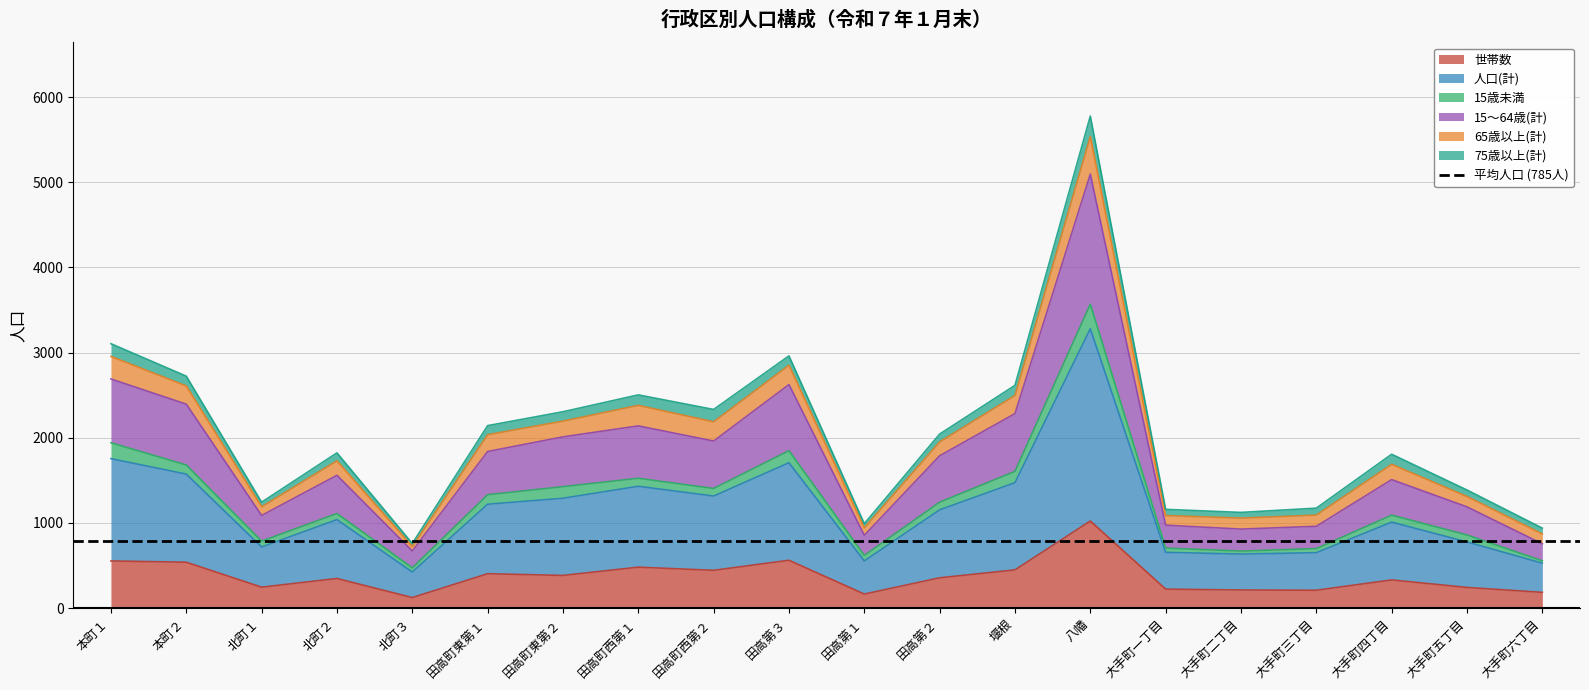

What position from the right is 田高町東第２?

14